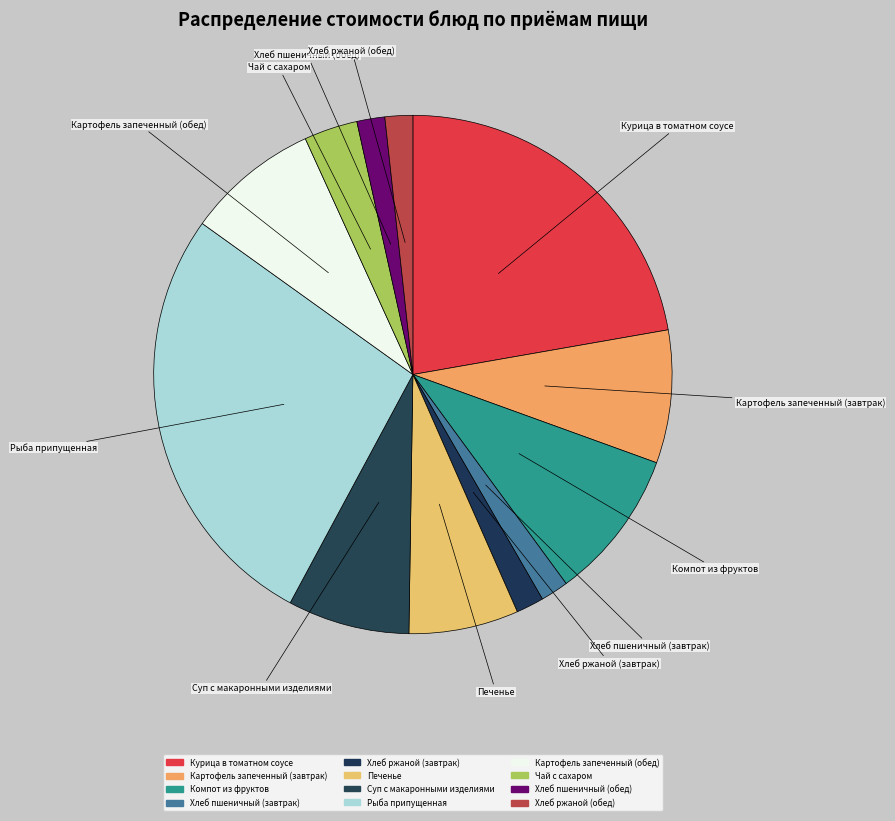

How many segments does this pie chart have?

12